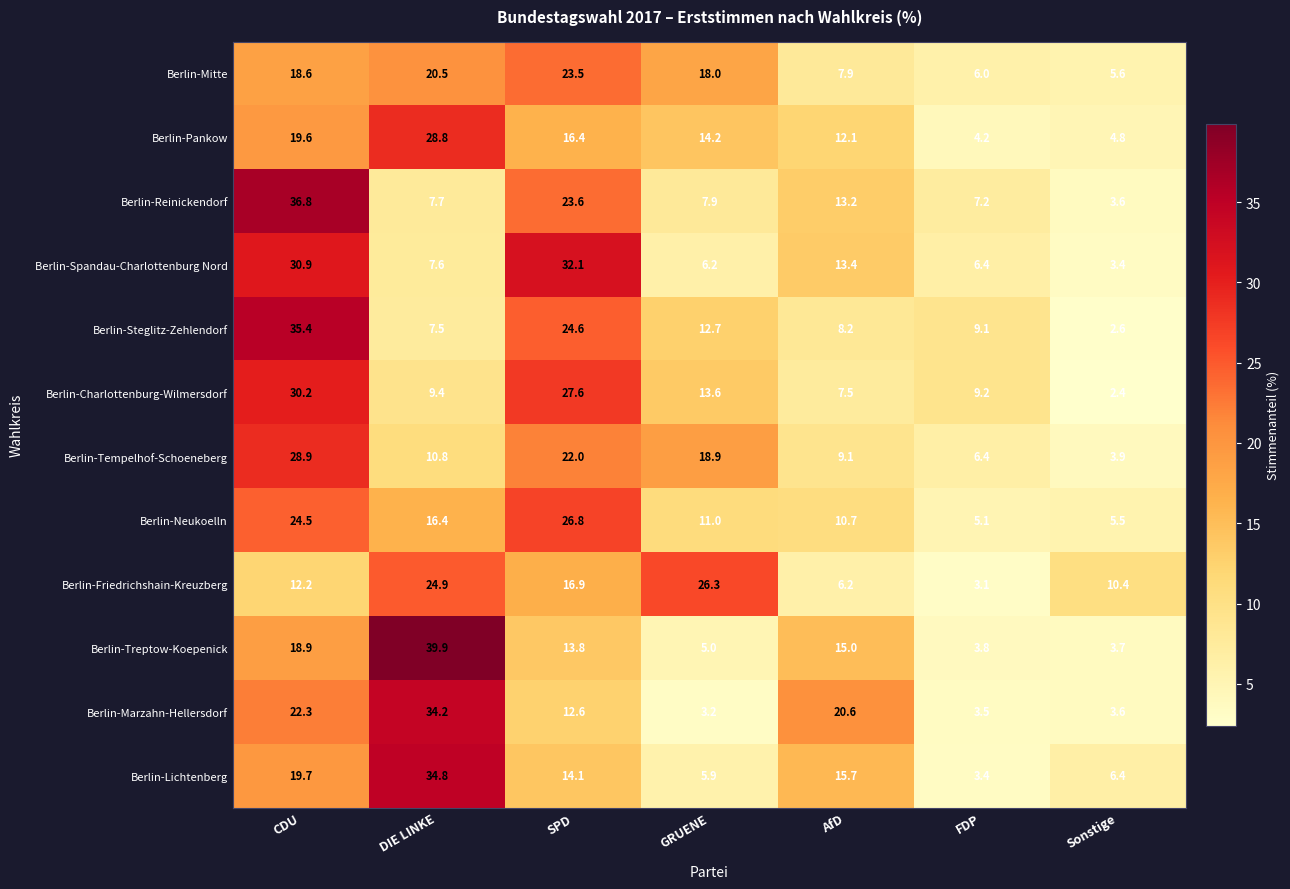

At which label is Berlin-Treptow-Koepenick closest to 21?

CDU